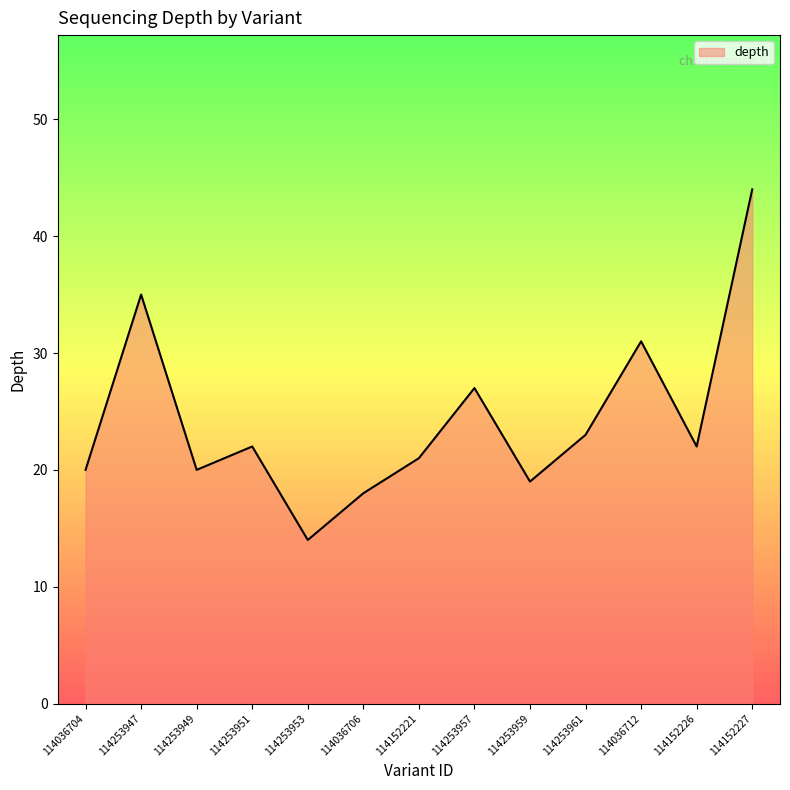

What is the difference between the values at 114253959 and 114253957?

8